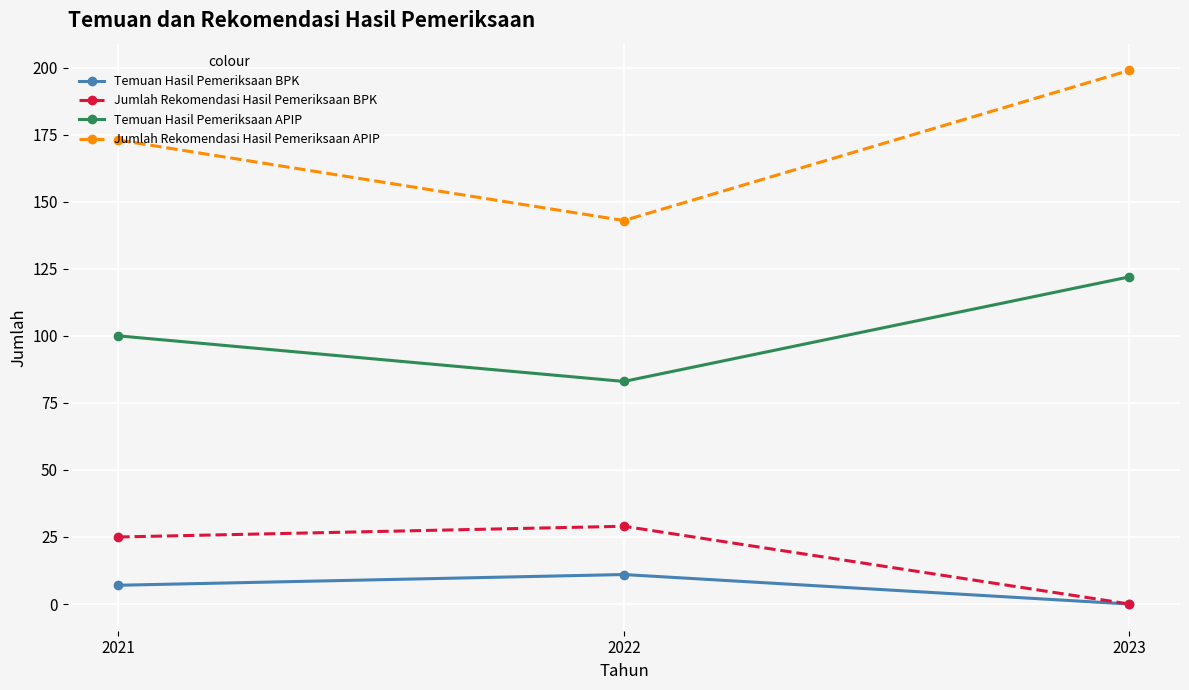

At 2021, list the series in order from largest to smallest.

Jumlah Rekomendasi Hasil Pemeriksaan APIP, Temuan Hasil Pemeriksaan APIP, Jumlah Rekomendasi Hasil Pemeriksaan BPK, Temuan Hasil Pemeriksaan BPK